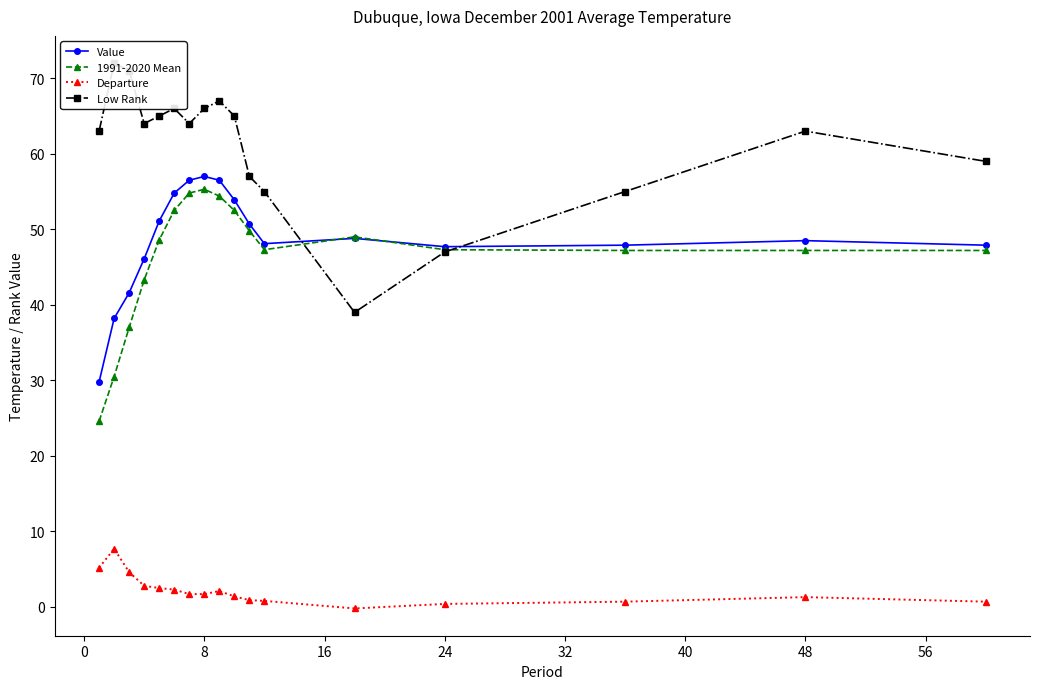

True or false: 1991-2020 Mean and Departure cross at least once.

False